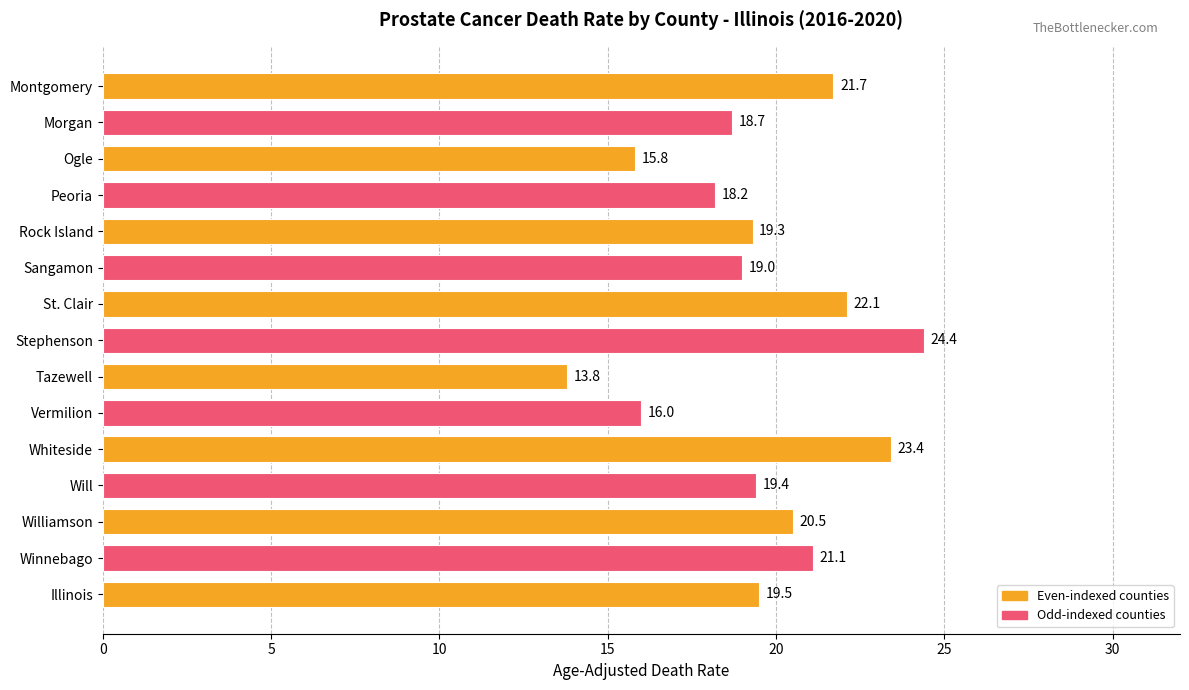

Reading top to bottom, what are all the values shown in this chart?

Montgomery=21.7	Morgan=18.7	Ogle=15.8	Peoria=18.2	Rock Island=19.3	Sangamon=19.0	St. Clair=22.1	Stephenson=24.4	Tazewell=13.8	Vermilion=16.0	Whiteside=23.4	Will=19.4	Williamson=20.5	Winnebago=21.1	Illinois=19.5